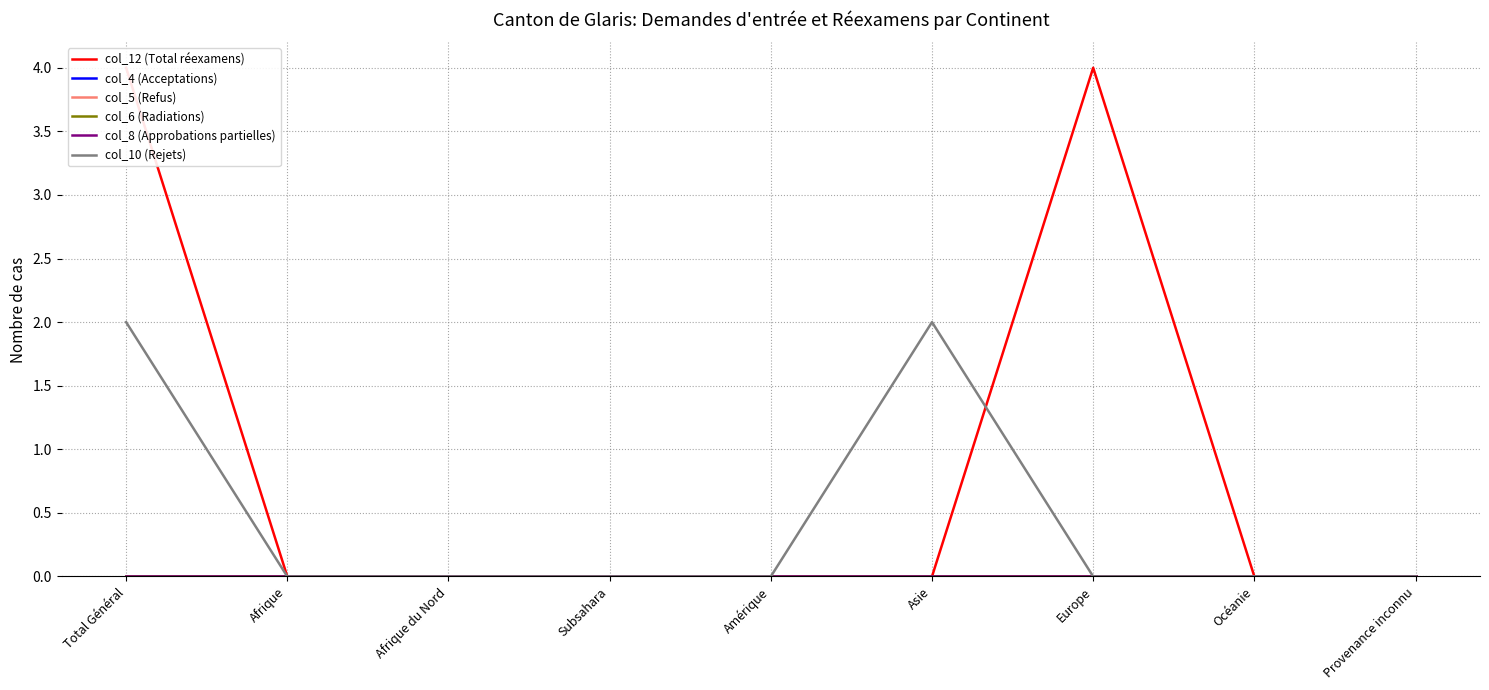

Which has a higher value, Afrique or Europe?

Europe